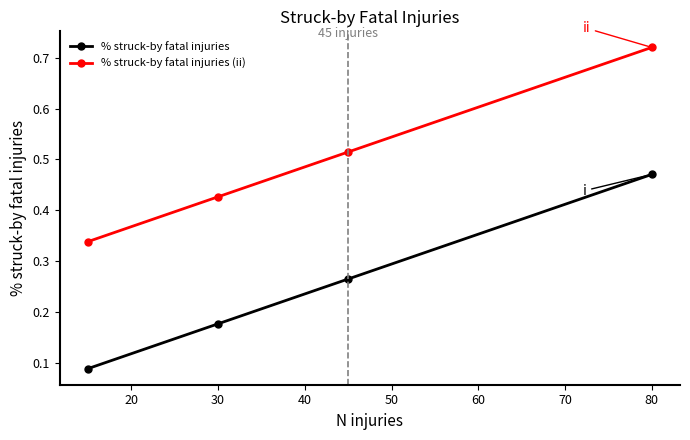

True or false: % struck-by fatal injuries (ii) and % struck-by fatal injuries intersect in this chart.

False